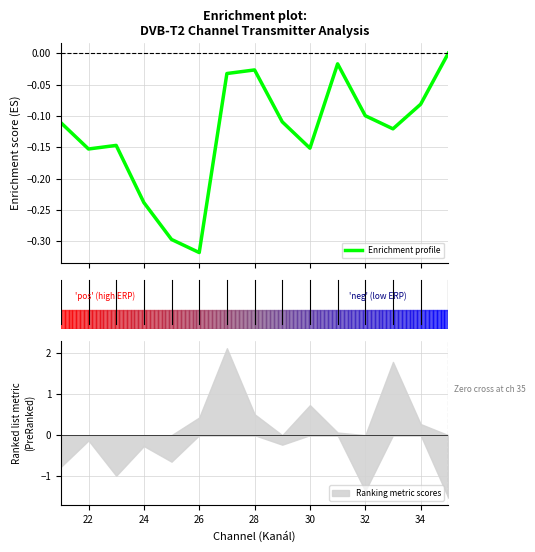

True or false: the data has more than 1 interior local peaks.

True